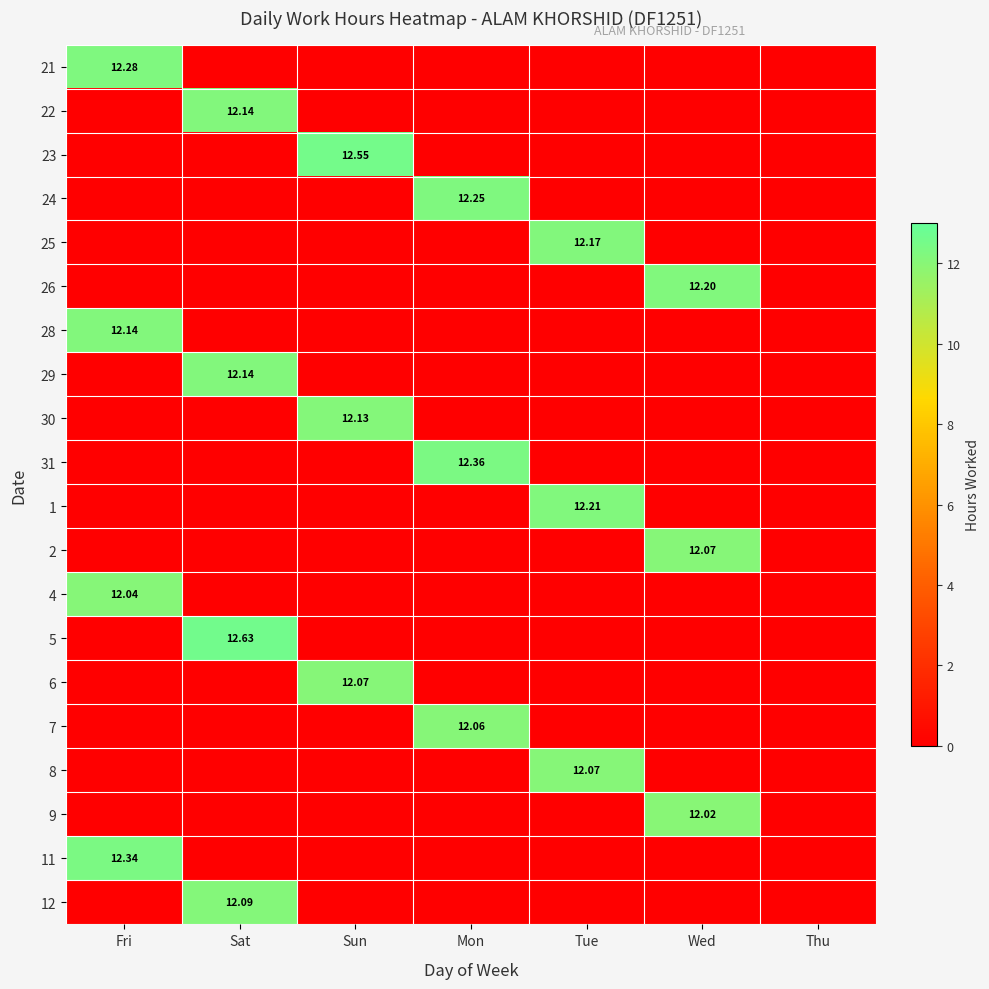

List the labels in order of 29 value, largest first.

Sat, Fri, Sun, Mon, Tue, Wed, Thu